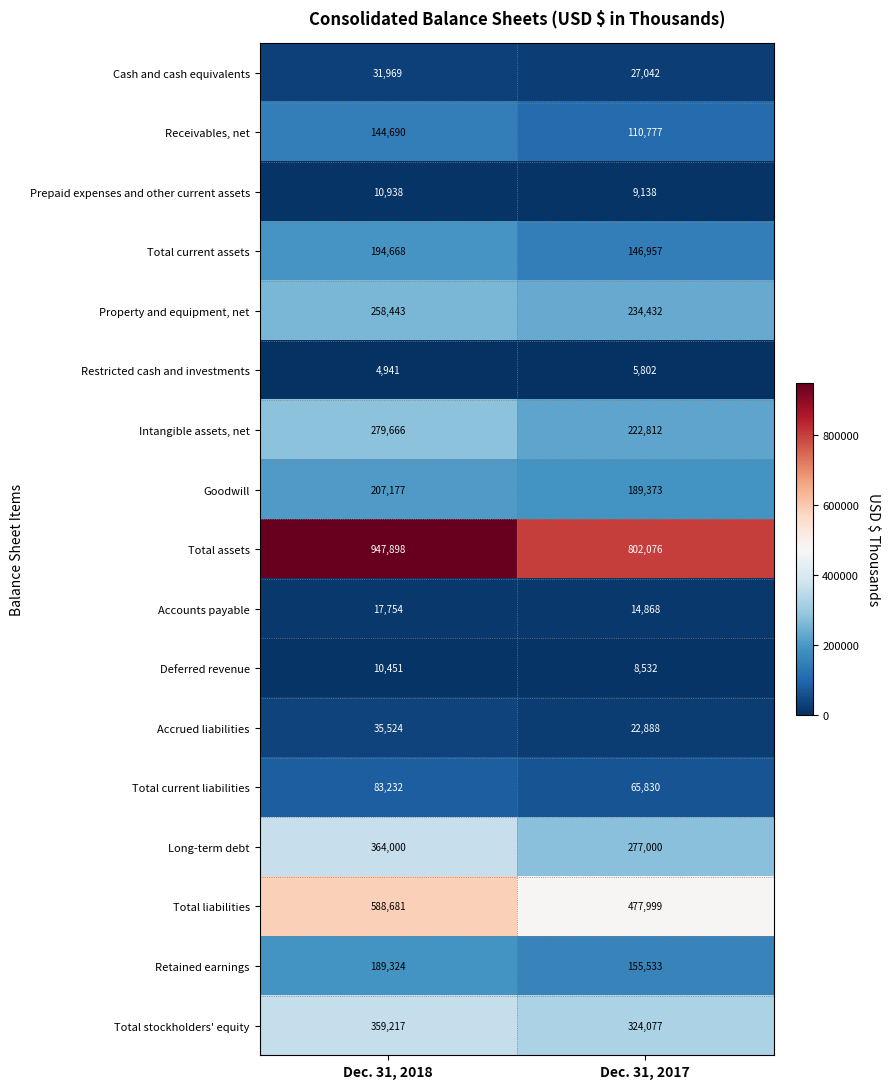

What value does the Total stockholders' equity series have at Dec. 31, 2018?

359217